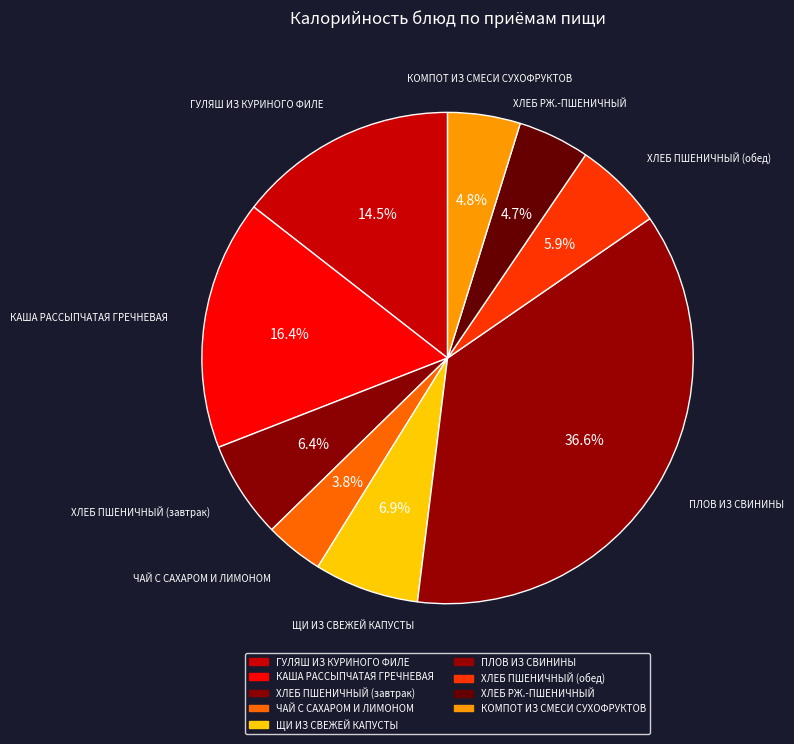

To the nearest percent, what is the difference between the КОМПОТ ИЗ СМЕСИ СУХОФРУКТОВ and ХЛЕБ ПШЕНИЧНЫЙ (завтрак) slice percentages?

2%